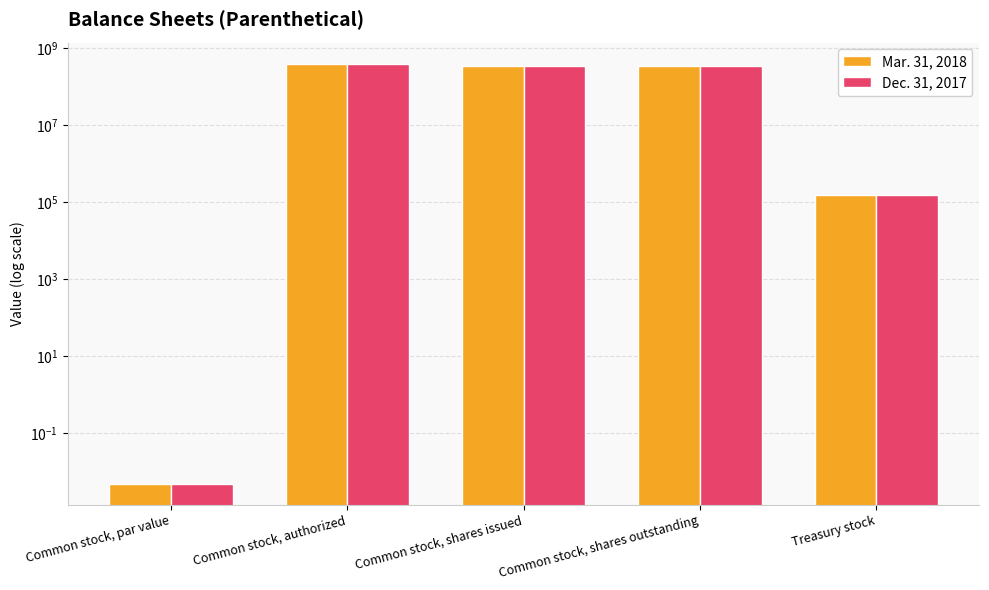

Reading left to right, list all the values displayed in this chart.

Mar. 31, 2018: Common stock, par value=0.0	Common stock, authorized=400000000.0	Common stock, shares issued=334866147.0	Common stock, shares outstanding=334866147.0	Treasury stock=156533.0
Dec. 31, 2017: Common stock, par value=0.0	Common stock, authorized=400000000.0	Common stock, shares issued=334866147.0	Common stock, shares outstanding=334866147.0	Treasury stock=156533.0